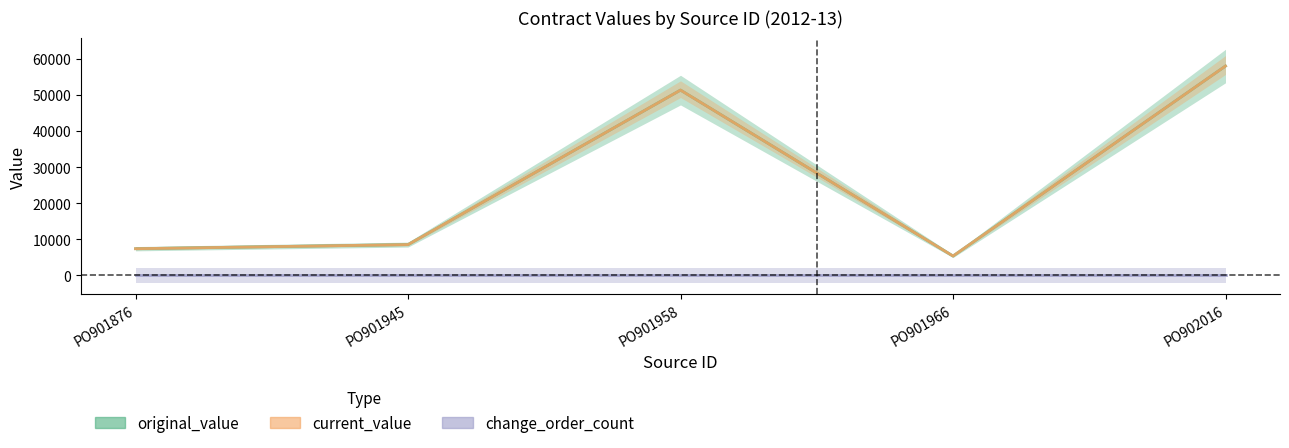

Where is change_order_count nearest to the value 0?

PO901876